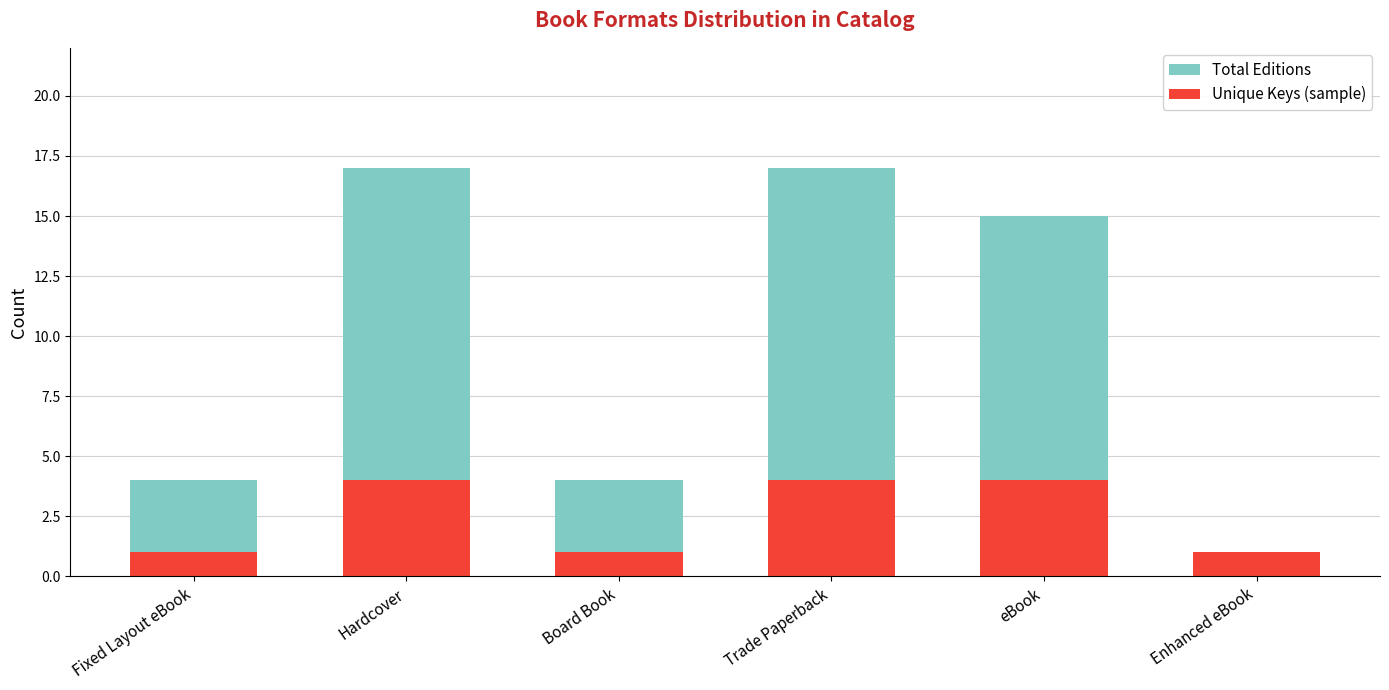

What is the difference between the second highest and second lowest values in the Unique Keys (sample) series?

3